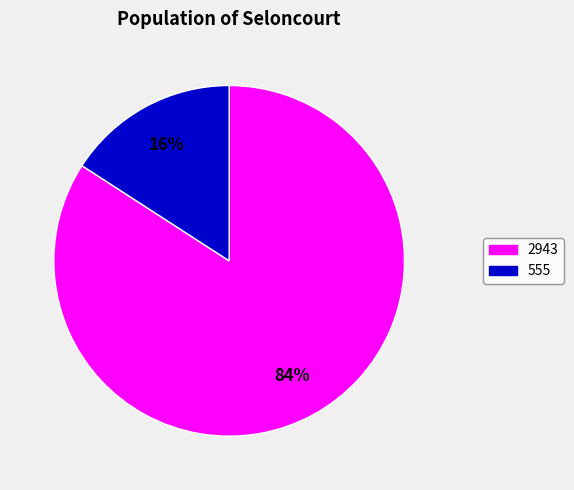

To the nearest percent, what percentage of the pie is 555?

16%